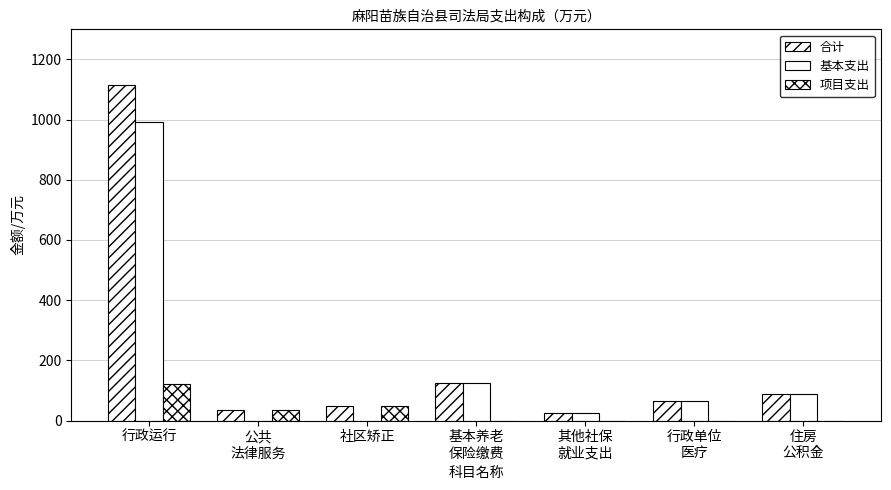

How many groups of bars are there?

7